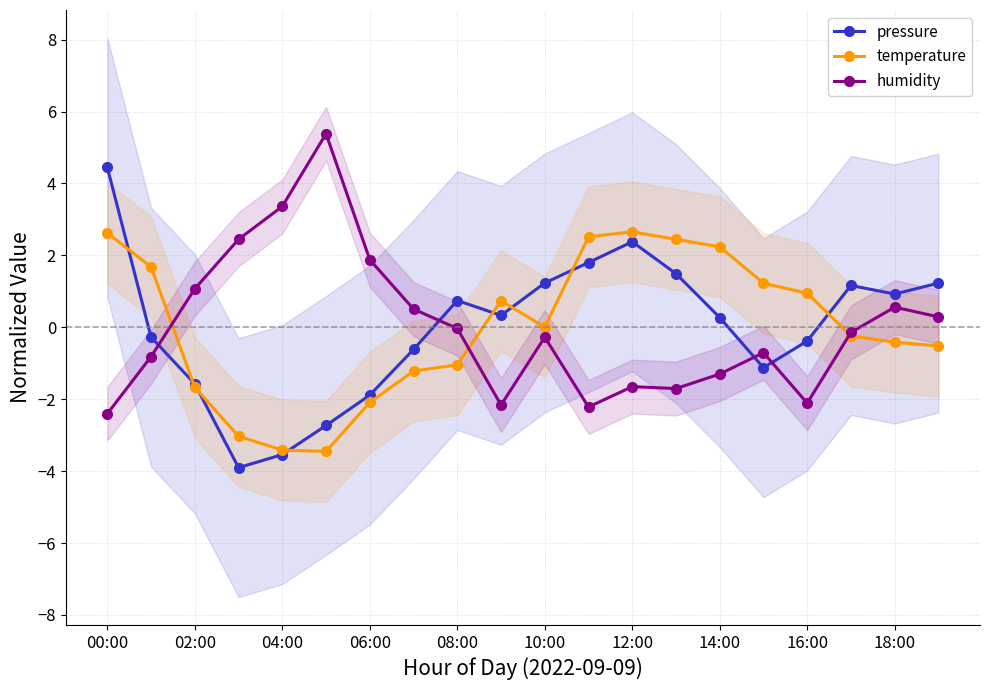

True or false: pressure has a value of 6.2 at 00:00.

False